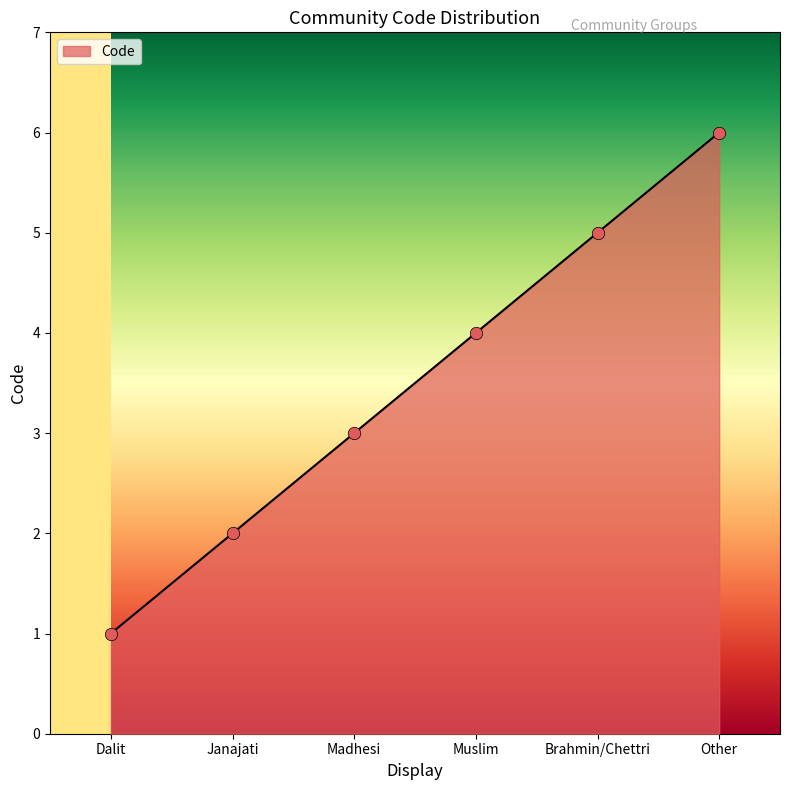

Between Other and Brahmin/Chettri, which is larger?

Other